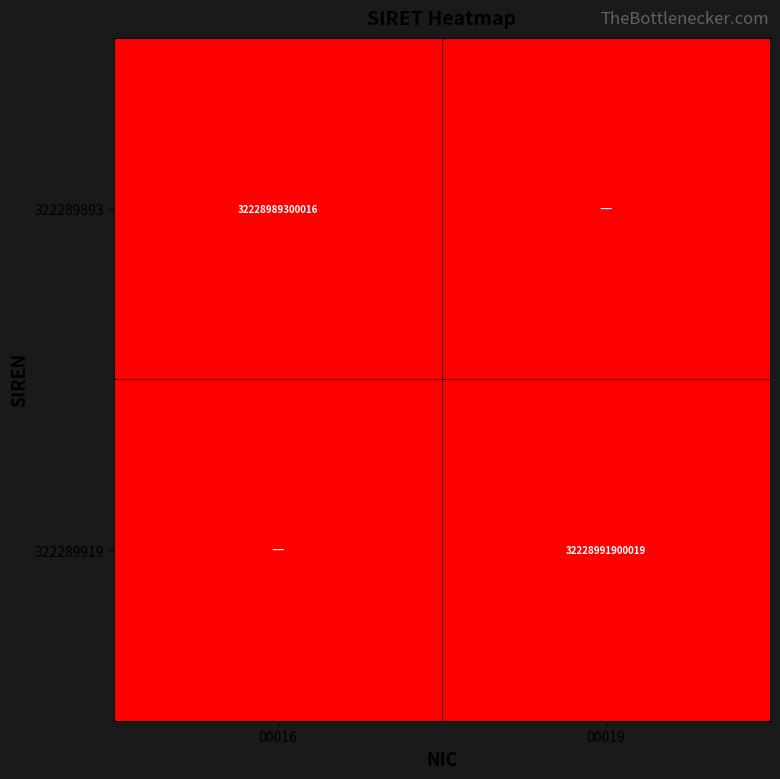

The 322289919 series shows 9313599017231 at 00019. True or false?

False